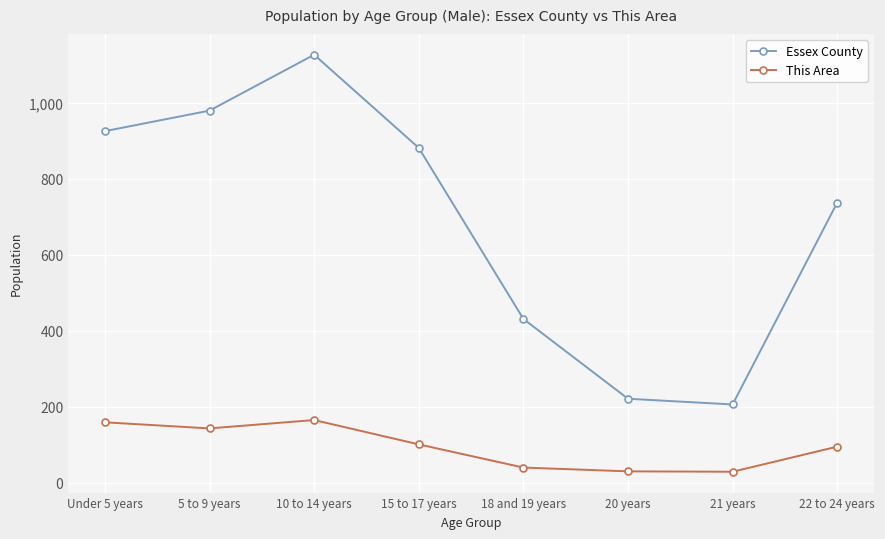

Is the value of This Area at 21 years greater than the value of Essex County at 22 to 24 years?

No